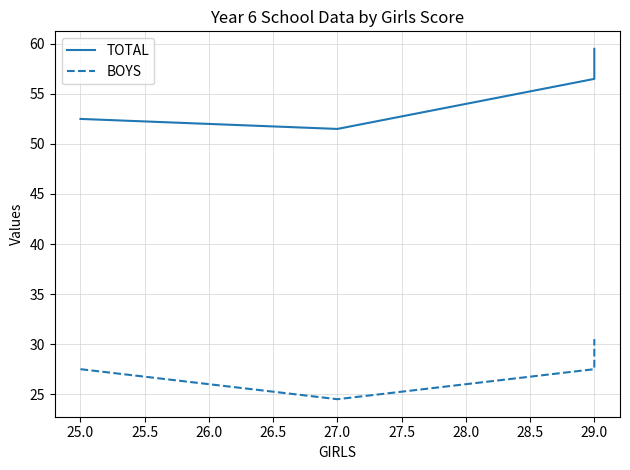

What is the maximum value shown in the chart?

59.5